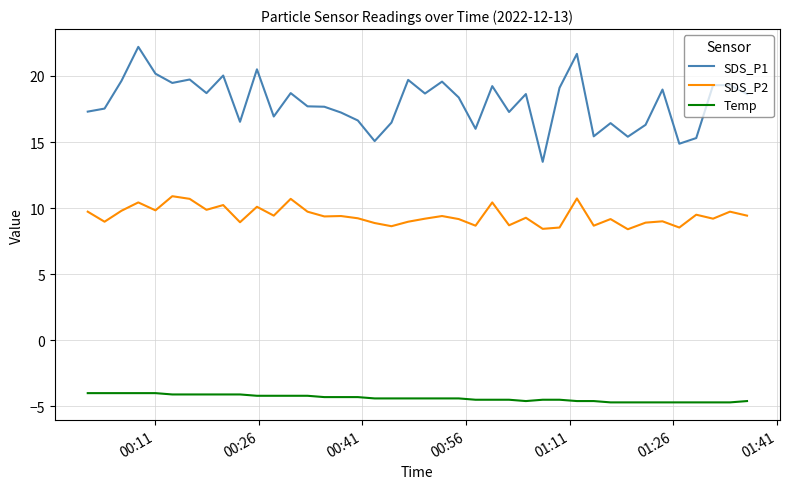

What is the difference between the maximum and minimum values in the SDS_P2 series?

2.5